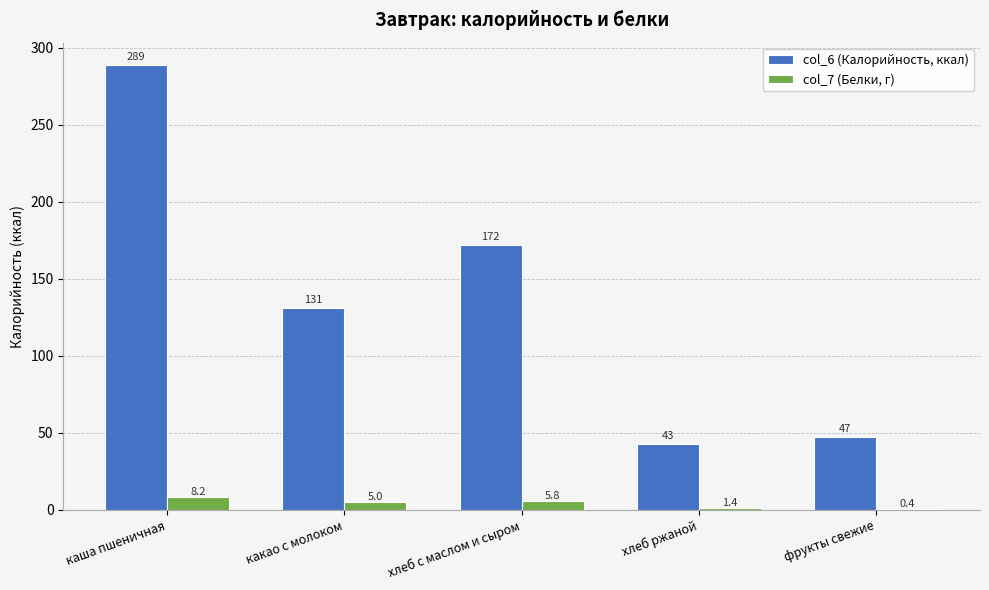

Are the bars horizontal?

No